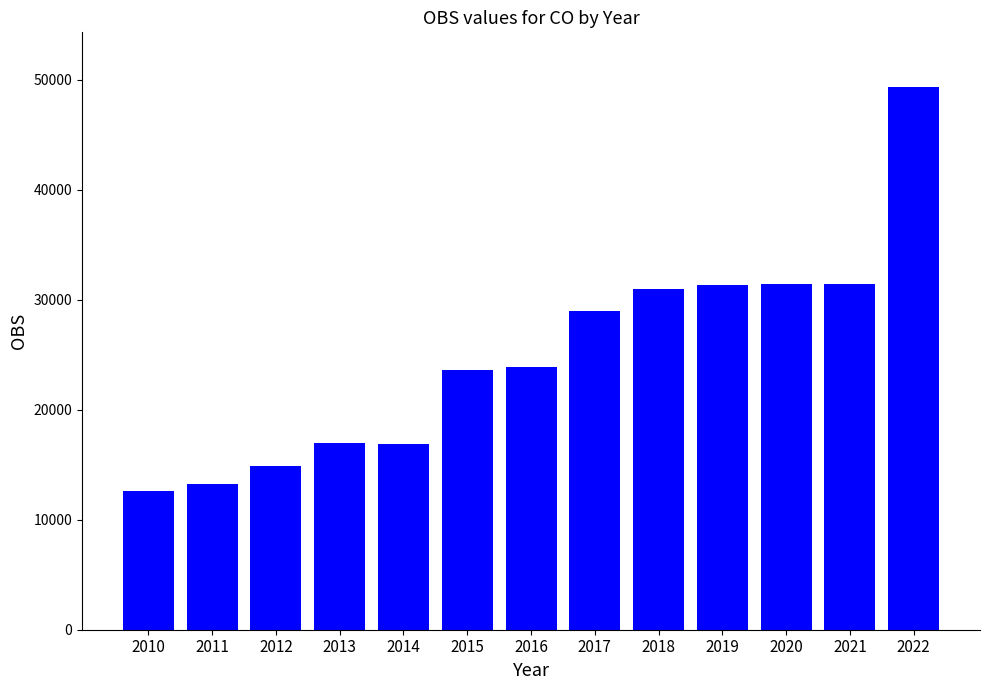

Does the chart contain stacked bars?

No